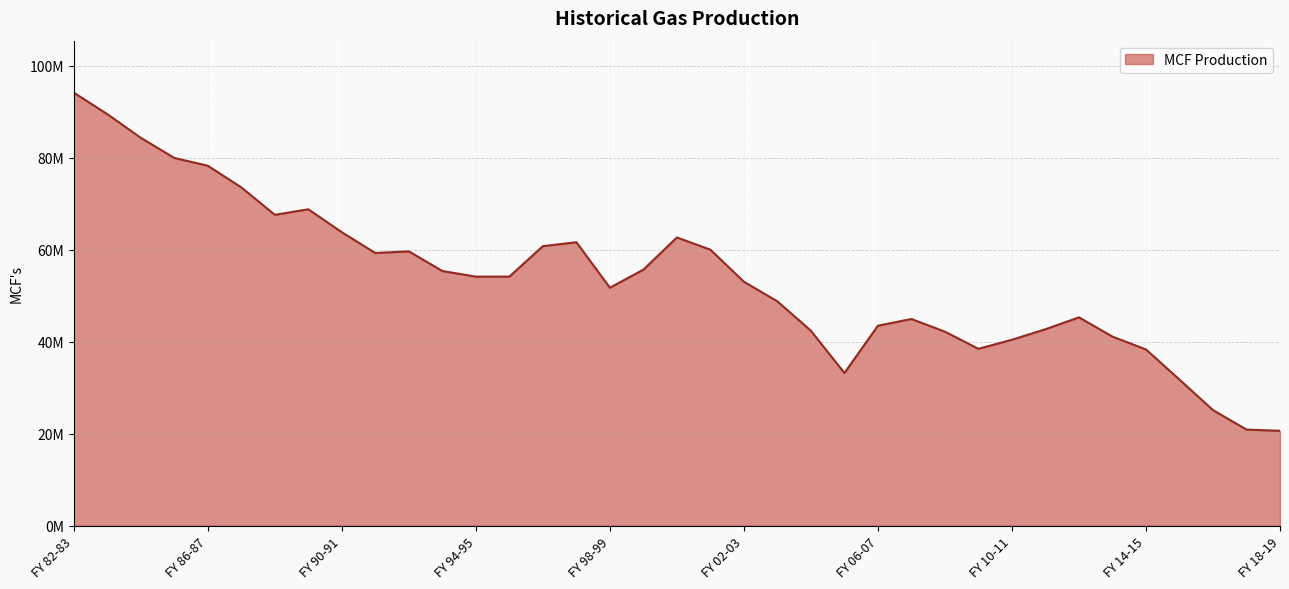

Does the chart have visible grid lines?

Yes